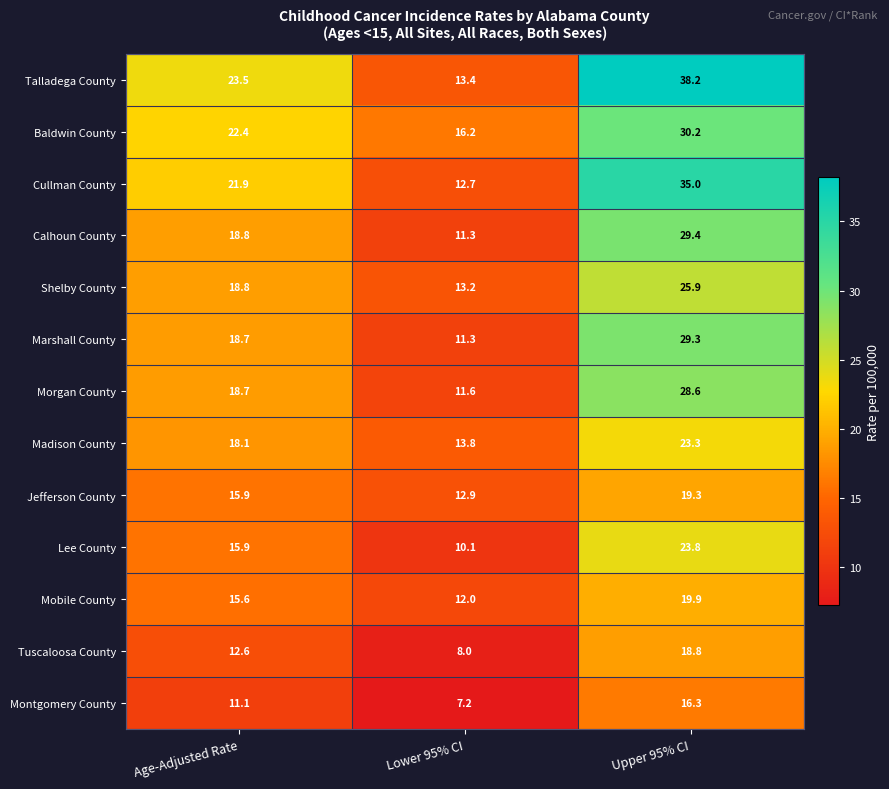

At which category is the sum across all series the highest?

Upper 95% CI